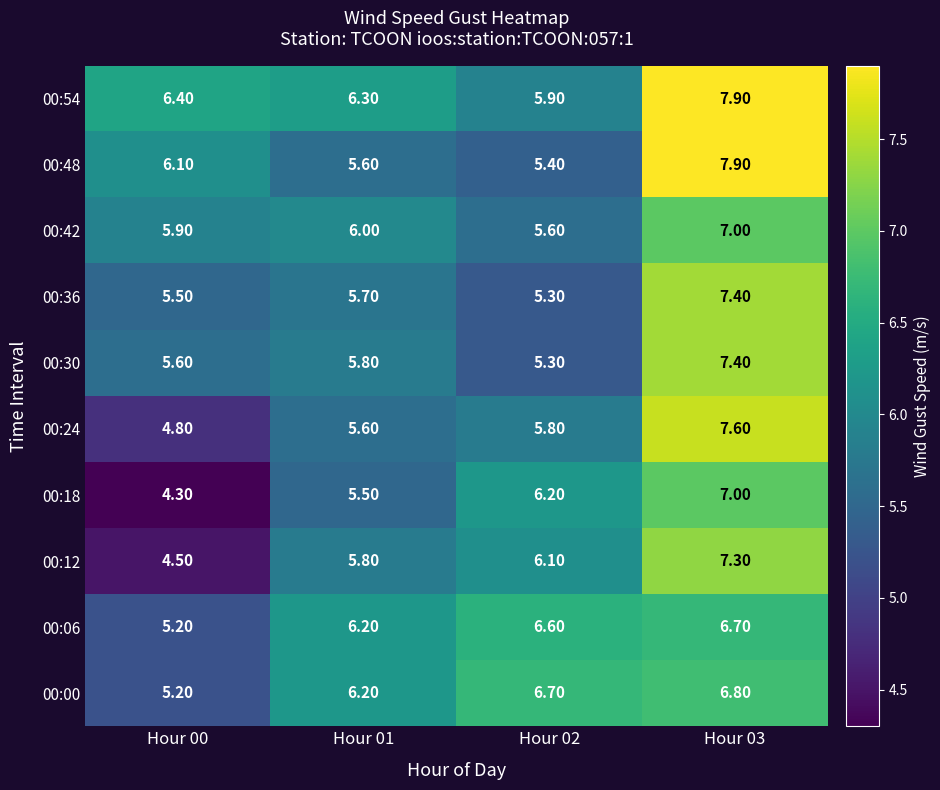

What is the difference between the highest and lowest values at Hour 01?

0.8